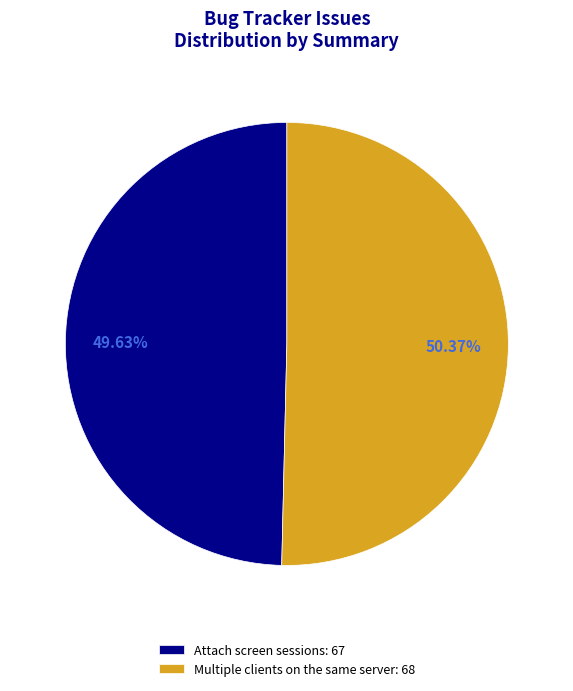

What is the ratio of the value at Attach screen sessions to the value at Multiple clients on the same server?

1.0